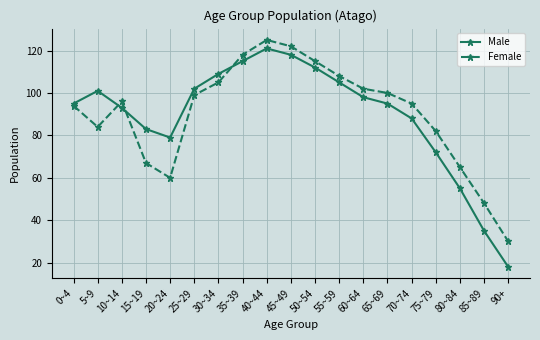

Which series changed the most between 25~29 and 40~44?

Female